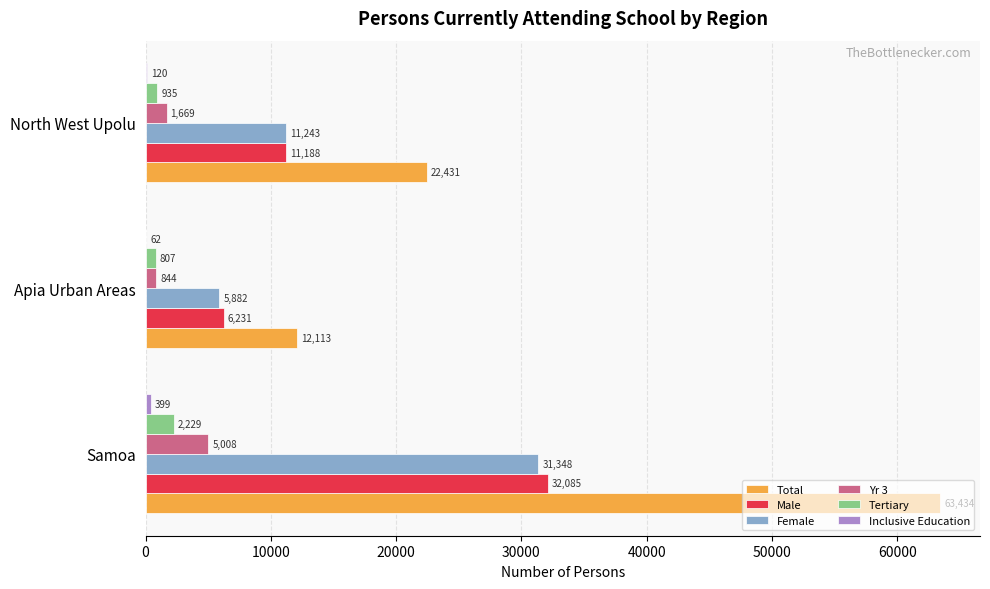

True or false: Male has a value of 11188 at North West Upolu.

True